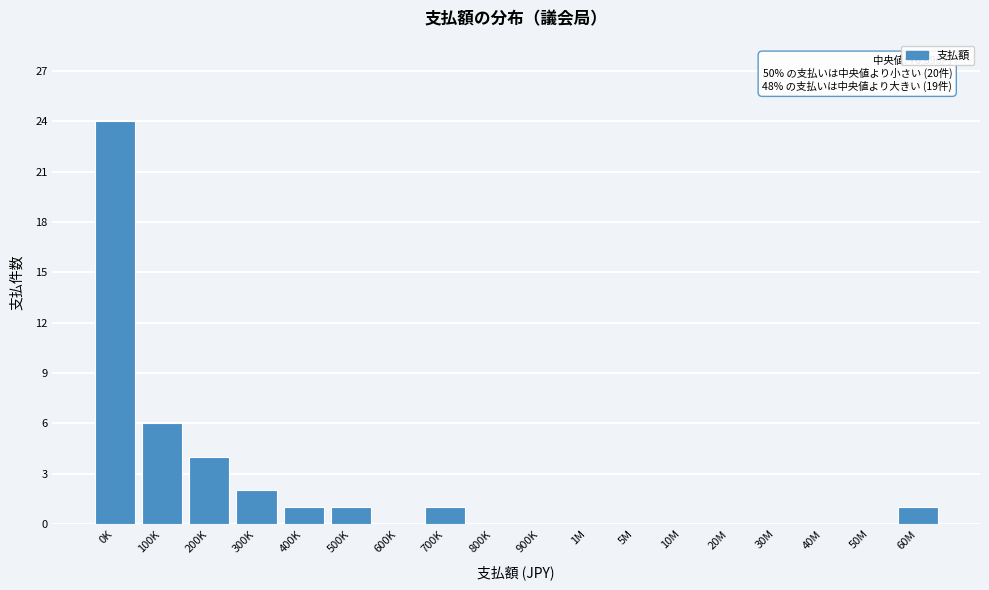

Reading left to right, what are all the values shown in this chart?

0K=24	100K=6	200K=4	300K=2	400K=1	500K=1	600K=0	700K=1	800K=0	900K=0	1M=0	5M=0	10M=0	20M=0	30M=0	40M=0	50M=0	60M=1